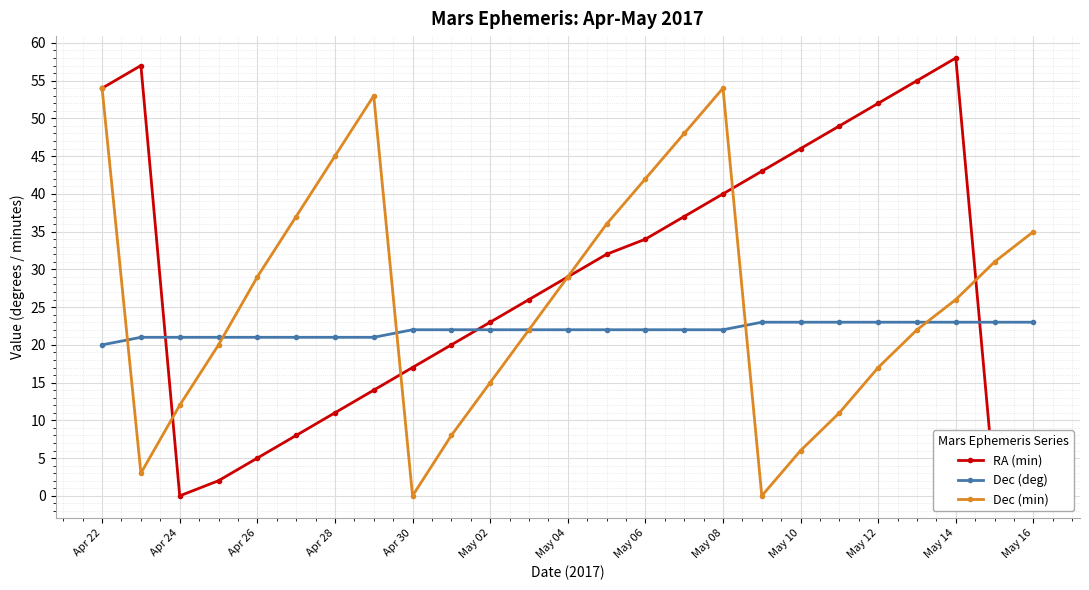

Does the chart have visible grid lines?

Yes